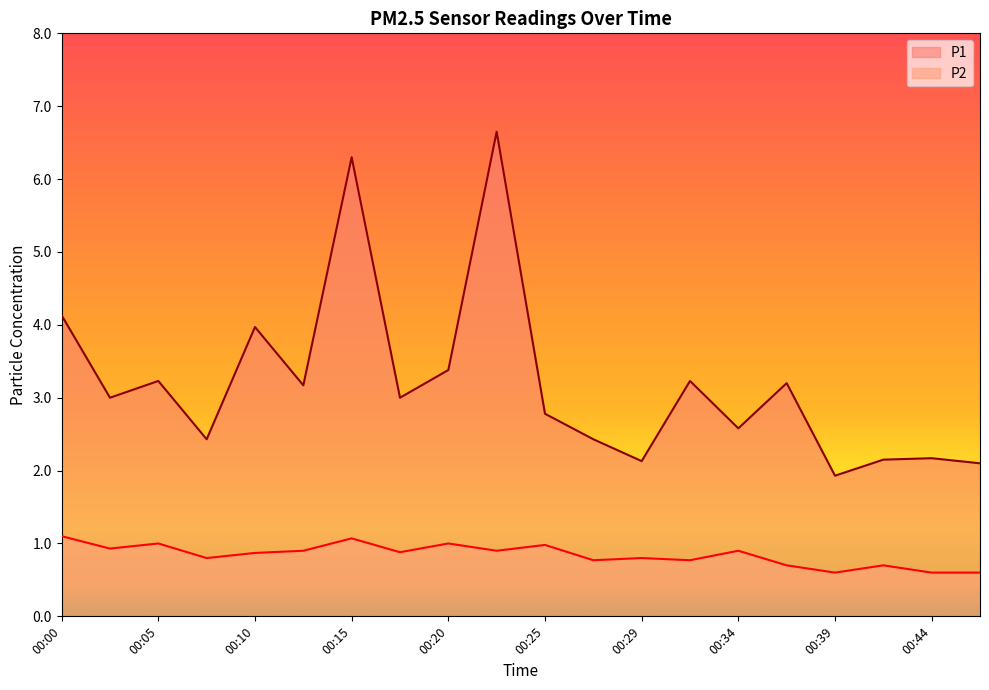

Reading left to right, list all the values displayed in this chart.

P1: 00:00=4.1	00:03=3.0	00:05=3.2	00:07=2.4	00:10=4.0	00:12=3.2	00:15=6.3	00:17=3.0	00:20=3.4	00:22=6.7	00:25=2.8	00:27=2.4	00:29=2.1	00:32=3.2	00:34=2.6	00:37=3.2	00:39=1.9	00:42=2.1	00:44=2.2	00:46=2.1
P2: 00:00=1.1	00:03=0.9	00:05=1.0	00:07=0.8	00:10=0.9	00:12=0.9	00:15=1.1	00:17=0.9	00:20=1.0	00:22=0.9	00:25=1.0	00:27=0.8	00:29=0.8	00:32=0.8	00:34=0.9	00:37=0.7	00:39=0.6	00:42=0.7	00:44=0.6	00:46=0.6